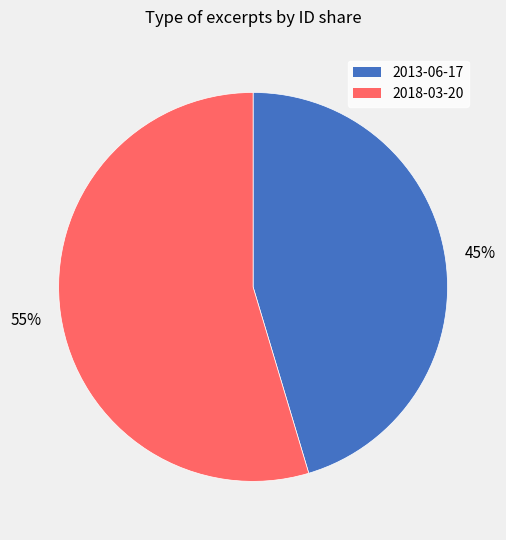

Which slice is the largest?

2018-03-20